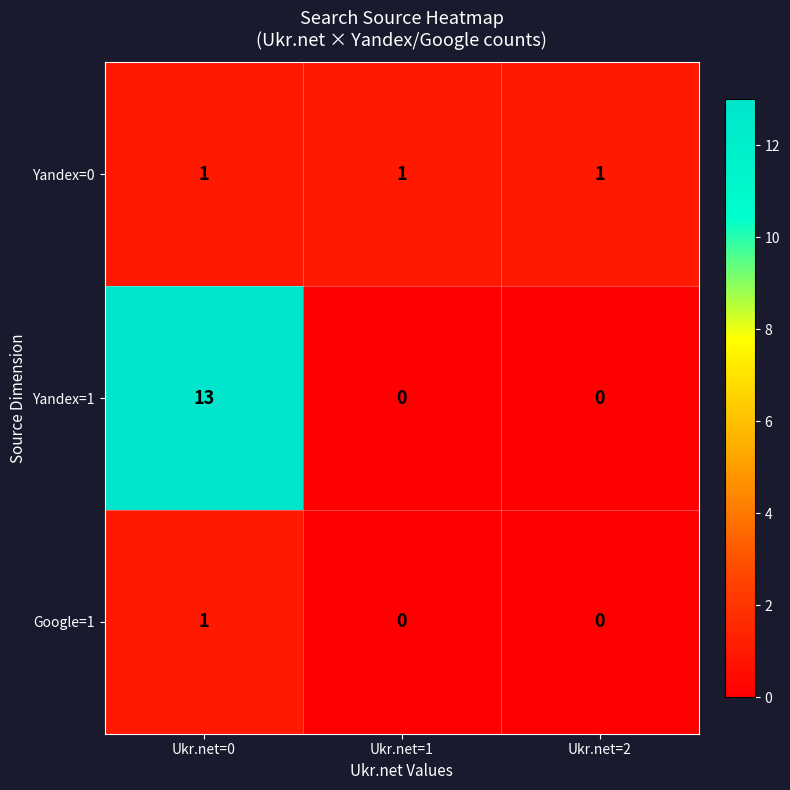

What is the total value across all series at Ukr.net=0?

15